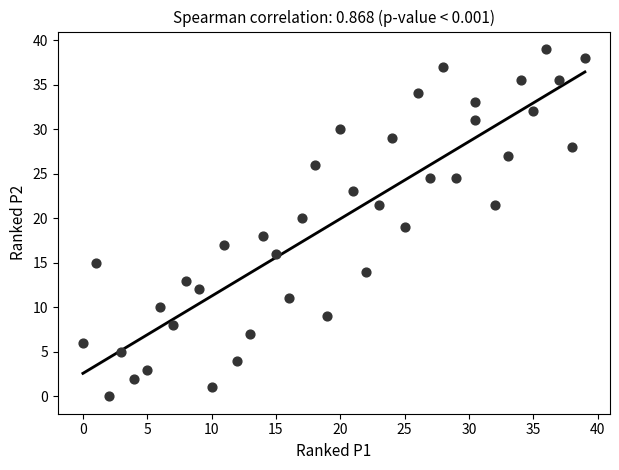

What is the range of X values (max minus min)?

39.0